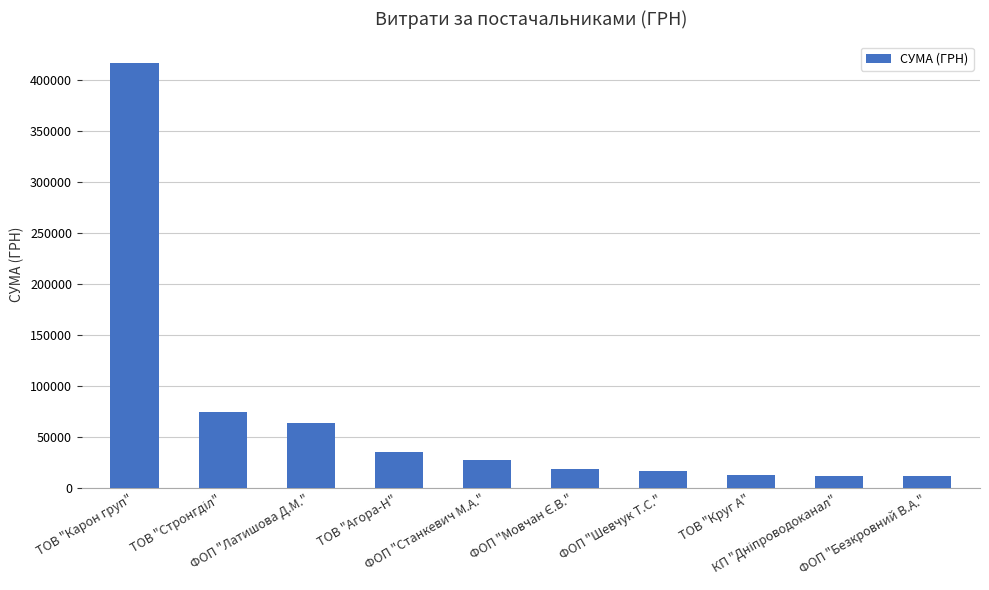

What is the label of the 6th bar from the right?

ФОП "Станкевич М.А."